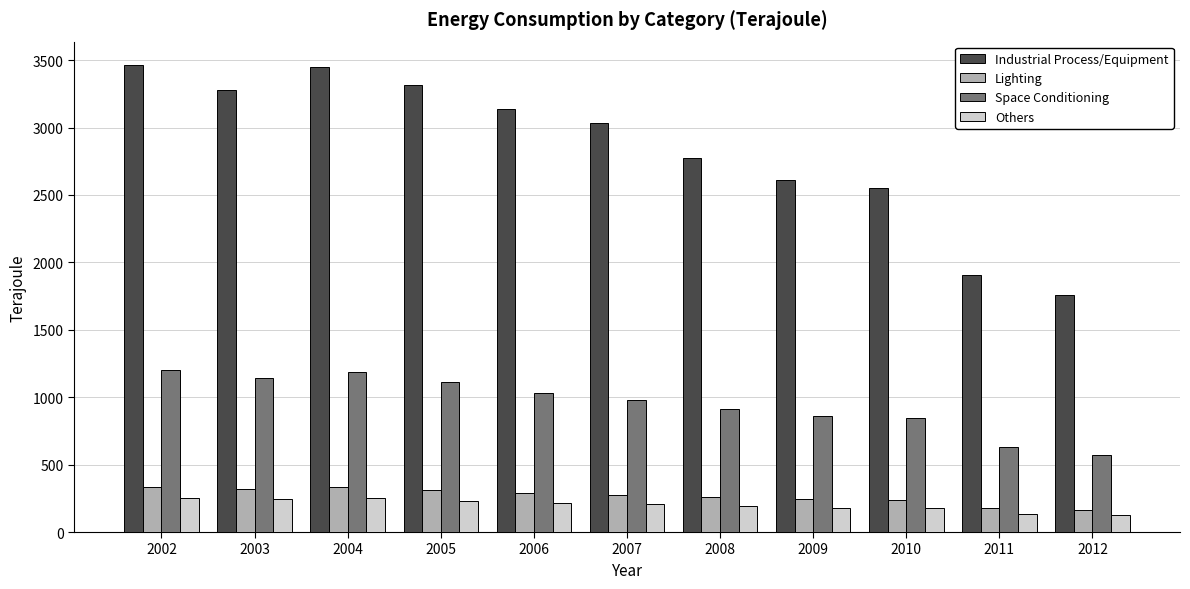

What is the minimum value for Industrial Process/Equipment?

1759